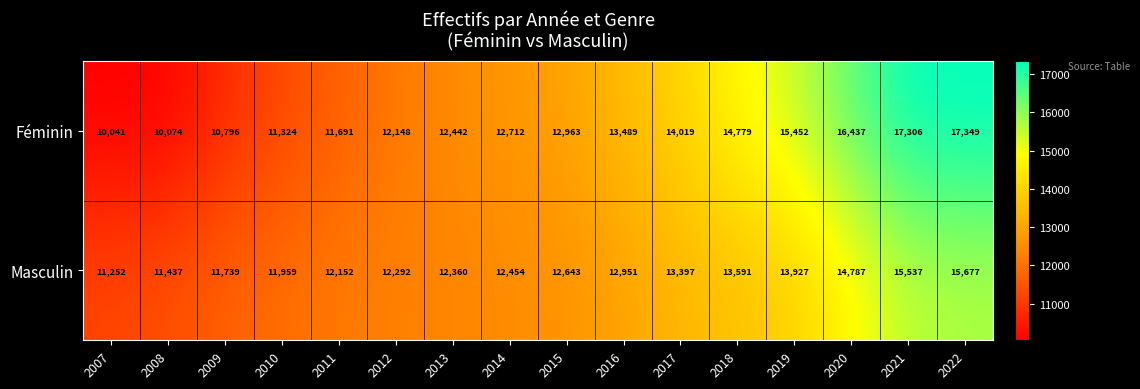

How many data points in Féminin are less than 12963?

8